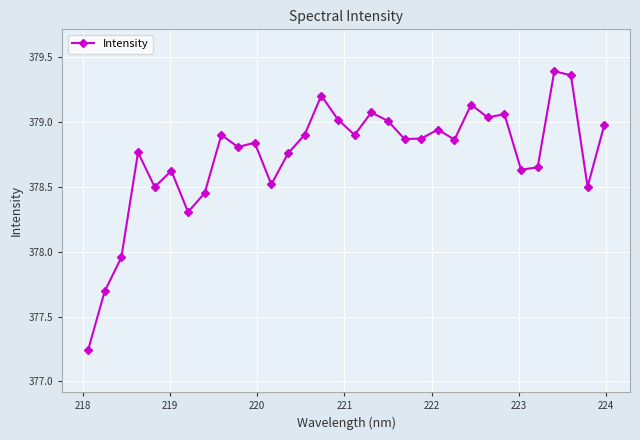

True or false: the data has more than 0 interior local peaks.

True